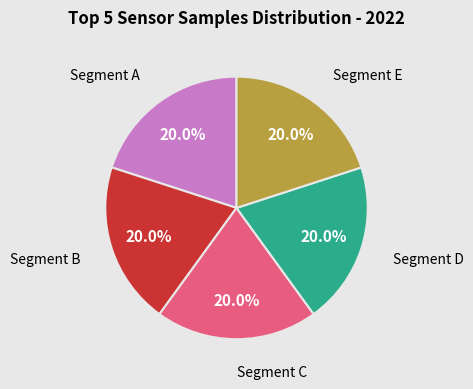

How many slices are in this pie chart?

5